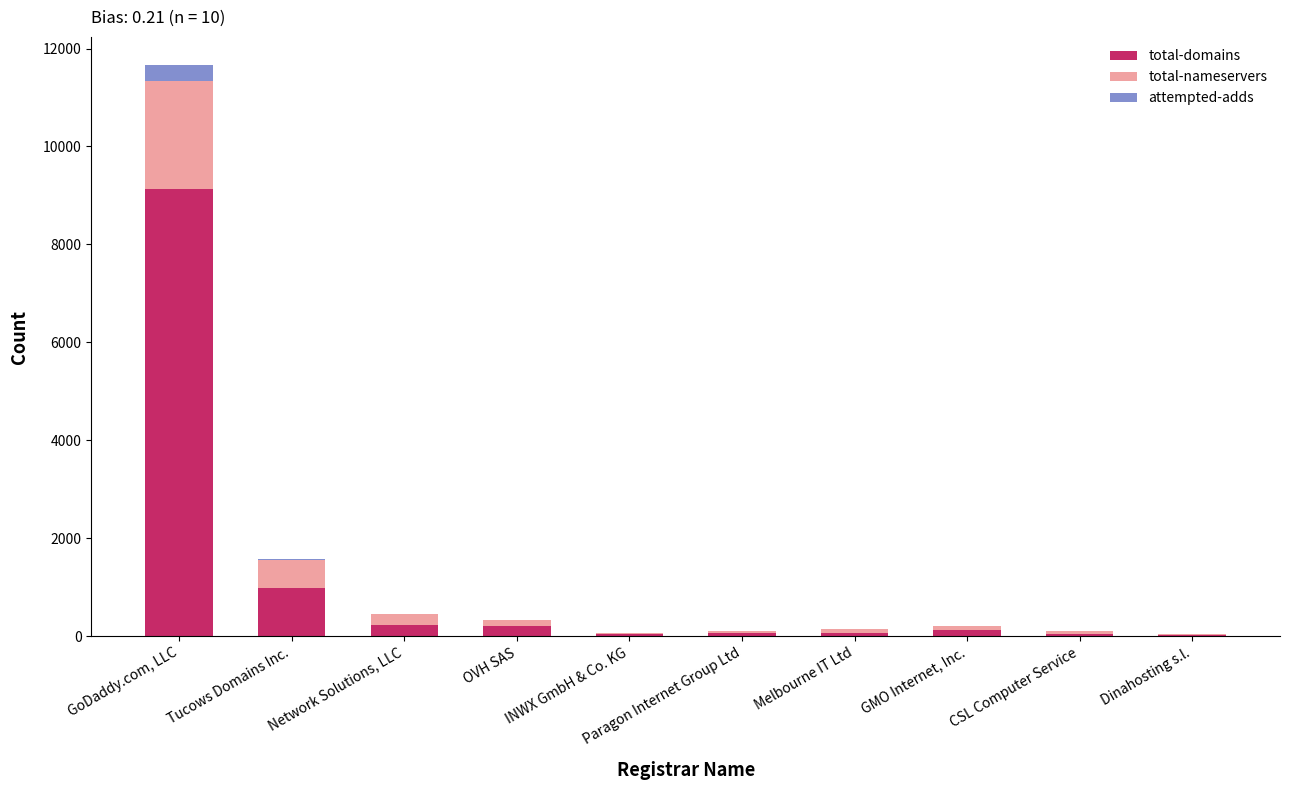

The total-domains series shows 9138 at GoDaddy.com, LLC. True or false?

True